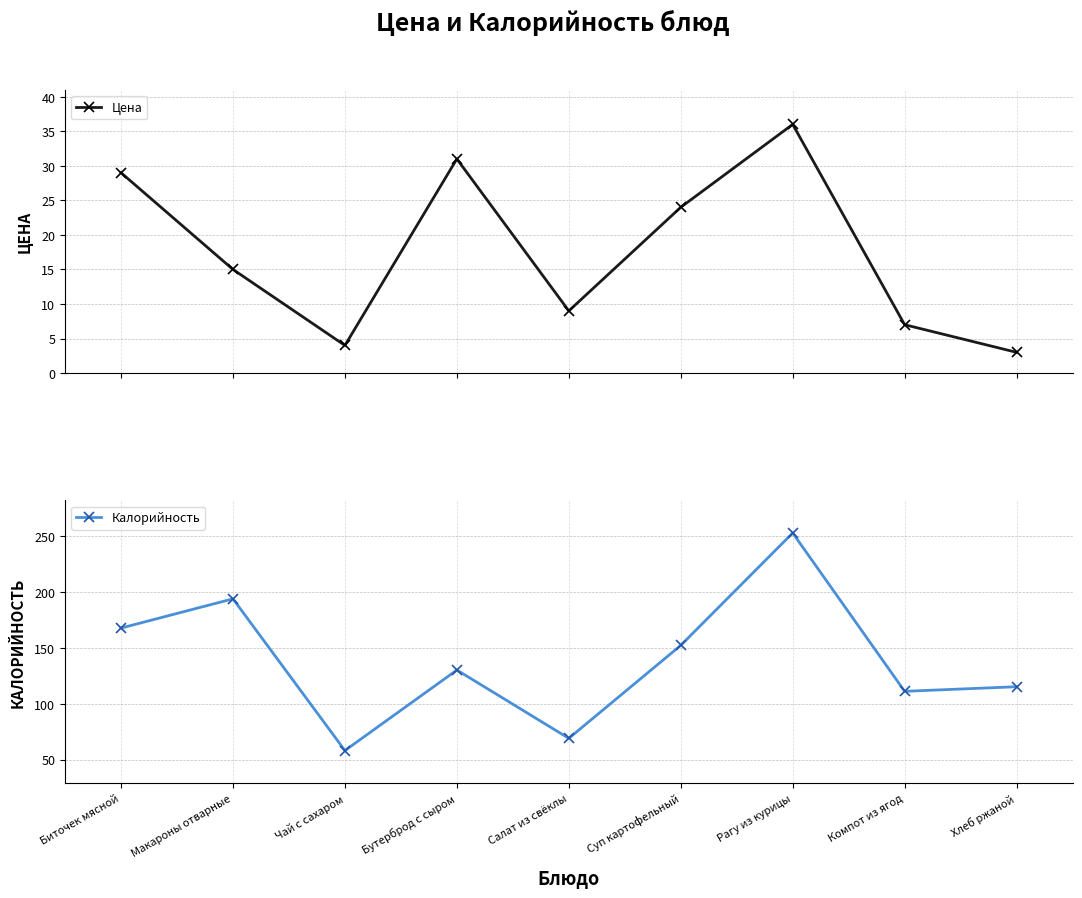

At which label does Калорийность first exceed 130?

Биточек мясной